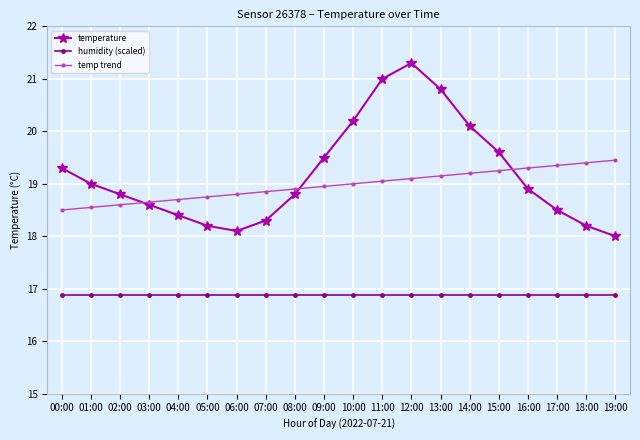

What is the label of the 18th point from the left?

17:00